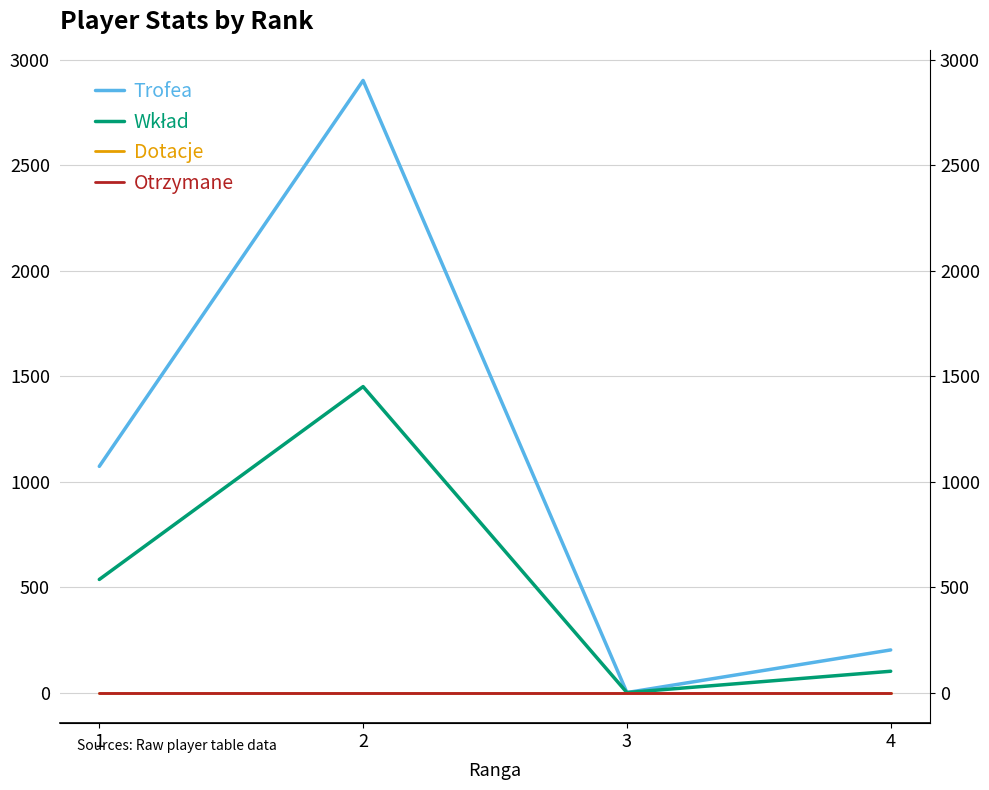

What is the approximate value of Trofea at 4, to the nearest 100?

200